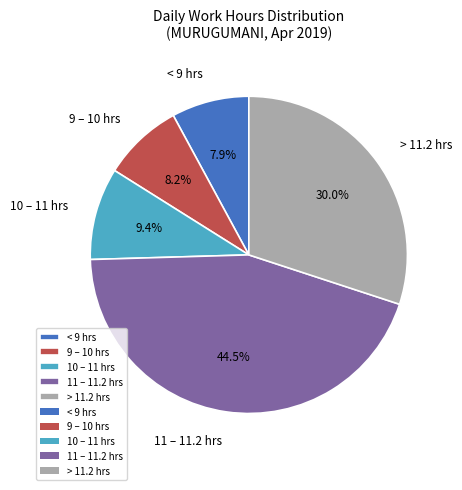

What is the largest slice in the pie chart?

11 – 11.2 hrs